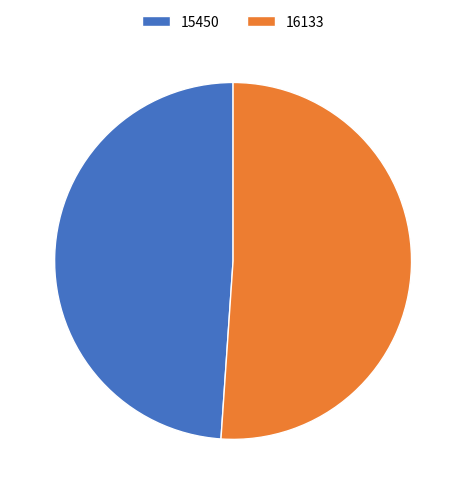

How many segments does this pie chart have?

2